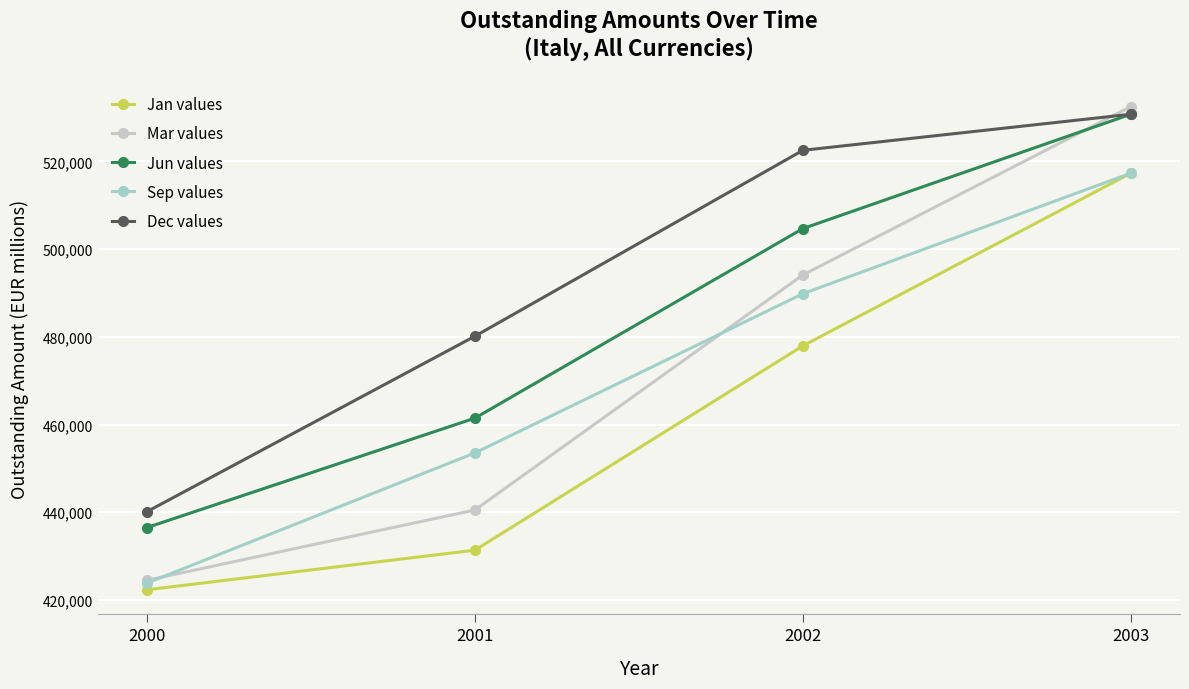

At which category is the sum across all series the highest?

2003